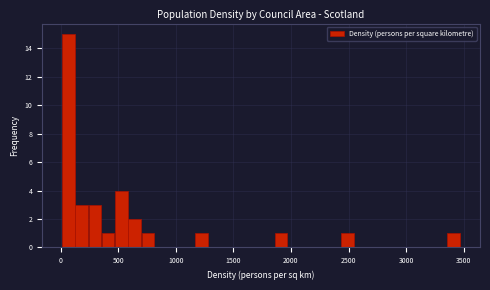

Read against the x-axis, roughly where is the centre of the tallest bar?

50